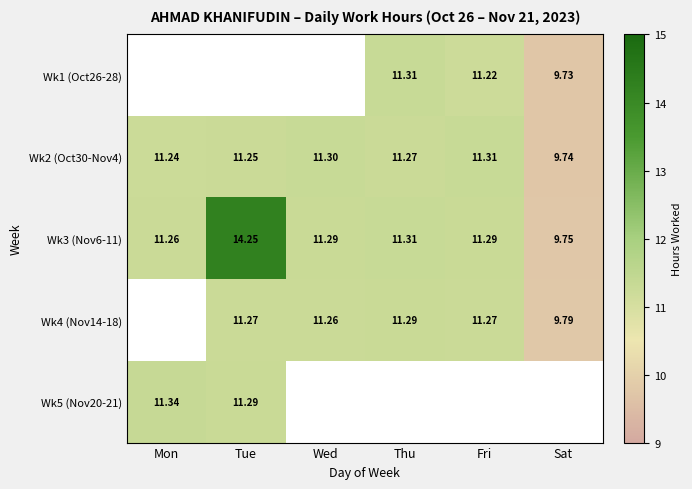

What is the average value of the Wk3 (Nov6-11) series?

11.5